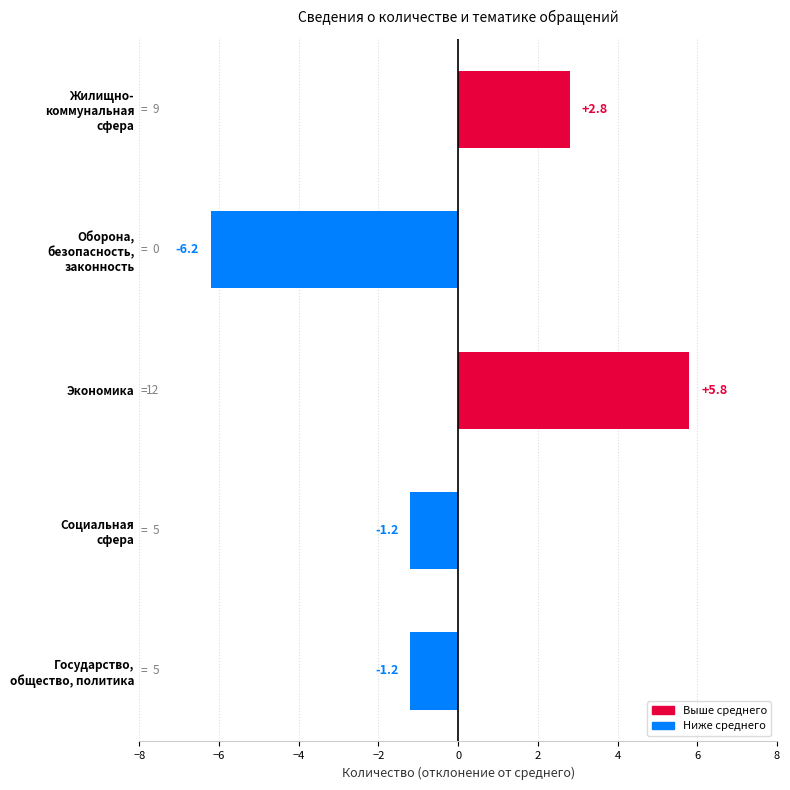

What is the difference between the second highest and second lowest values?

4.0